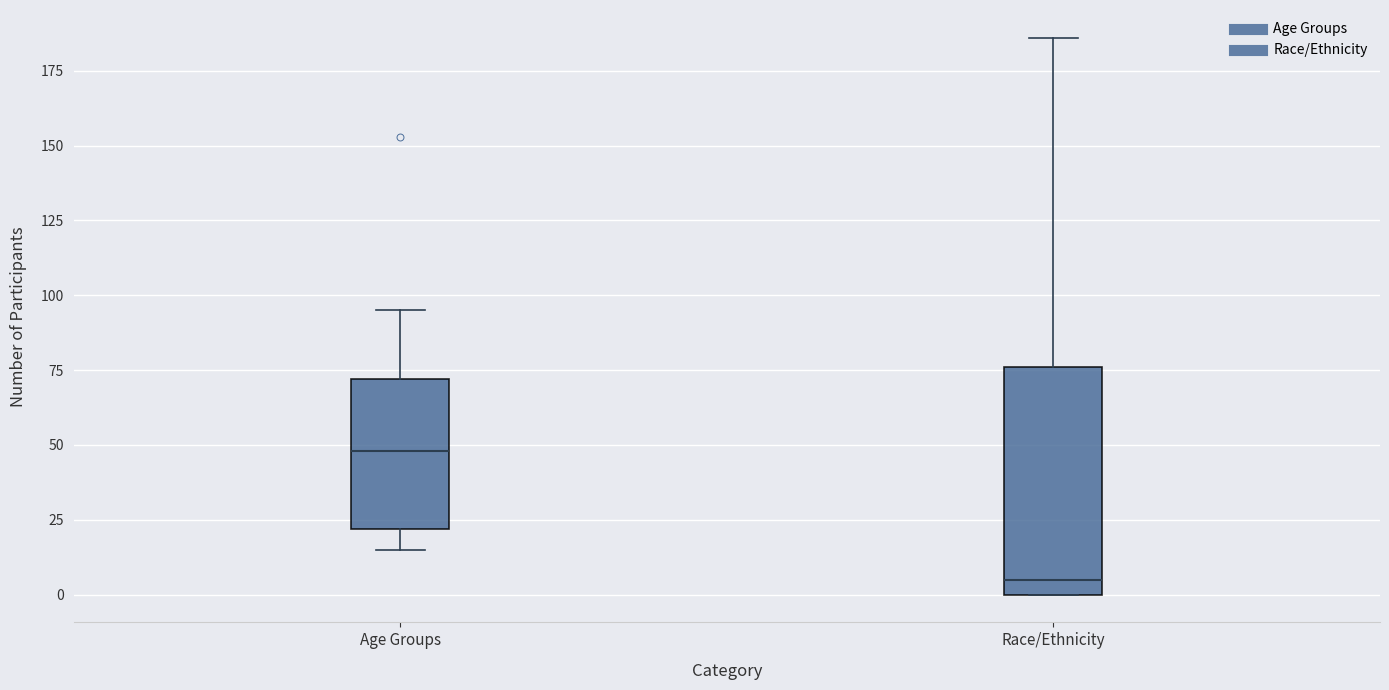

Reading left to right, transcribe this box plot: for each box, give where its median line is, the range the box spans, and where its two whiskers end, as read against the y-axis. The values are not printed on the chart, so give them approximately, as read against the axis.

Age Groups: median 50, box 20 to 70, whiskers 15 to 95
Race/Ethnicity: median 5, box 0 to 75, whiskers 0 to 185